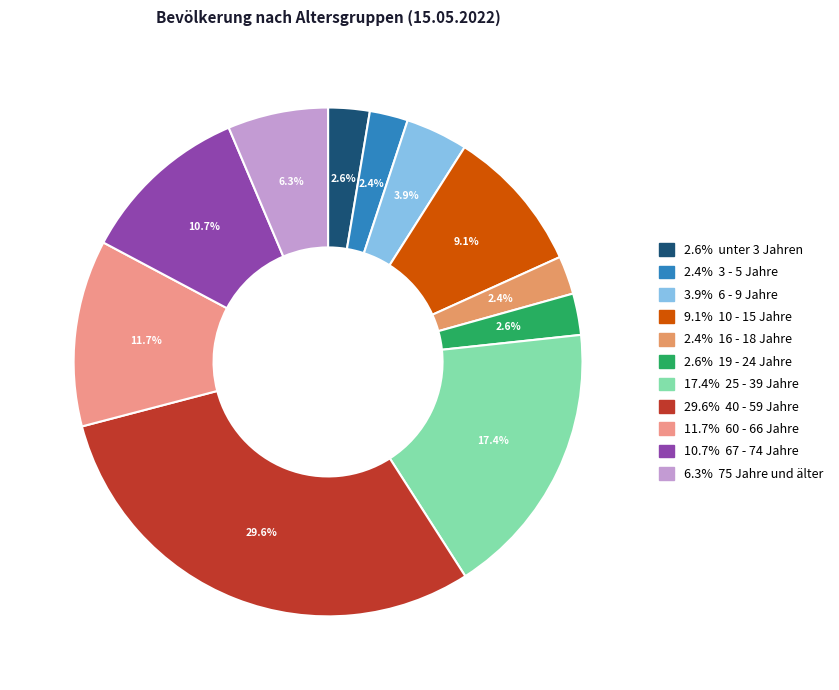

Rank the categories by value from lowest to highest.

3 - 5 Jahre, 16 - 18 Jahre, unter 3 Jahren, 19 - 24 Jahre, 6 - 9 Jahre, 75 Jahre und älter, 10 - 15 Jahre, 67 - 74 Jahre, 60 - 66 Jahre, 25 - 39 Jahre, 40 - 59 Jahre